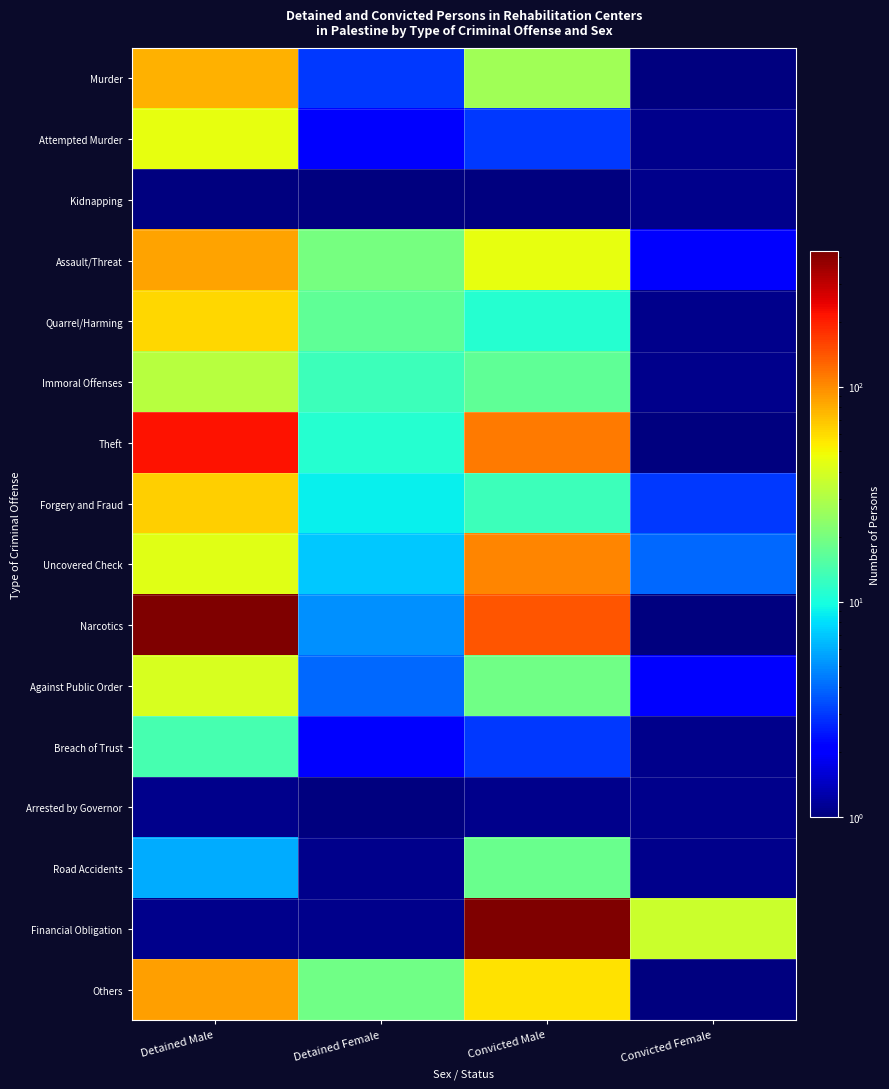

At which category is the sum across all series the highest?

Detained Male